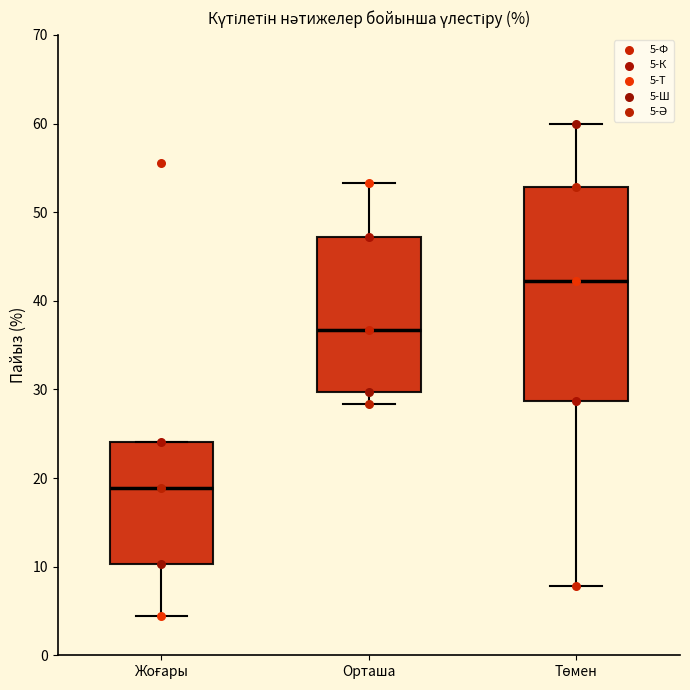

Which box has the highest median line?

Төмен